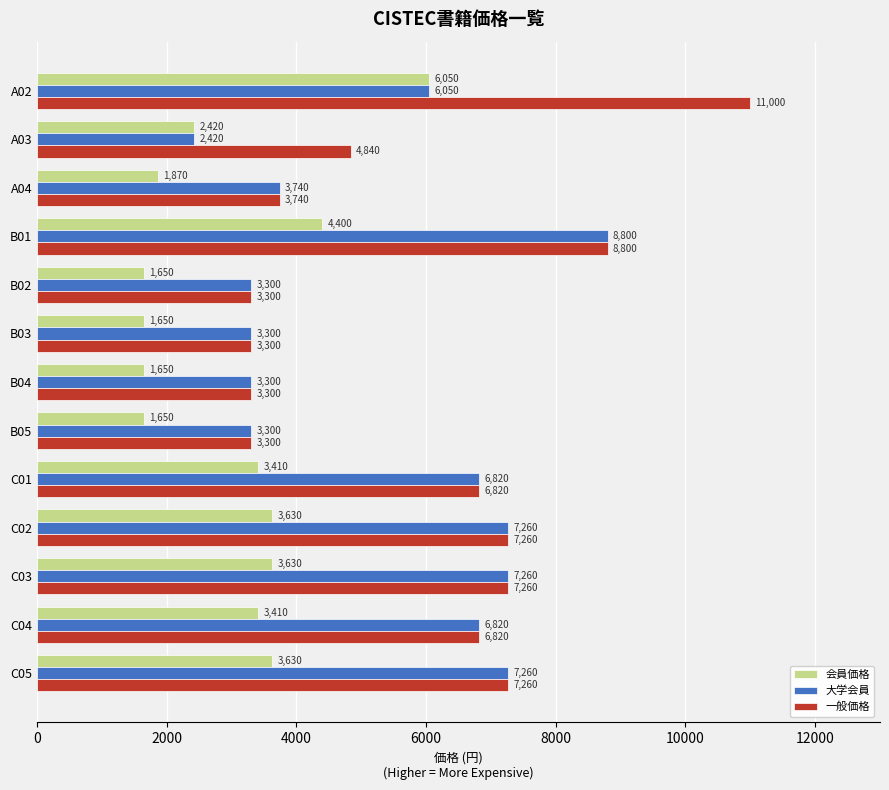

Which series has the largest range (max minus min)?

一般価格